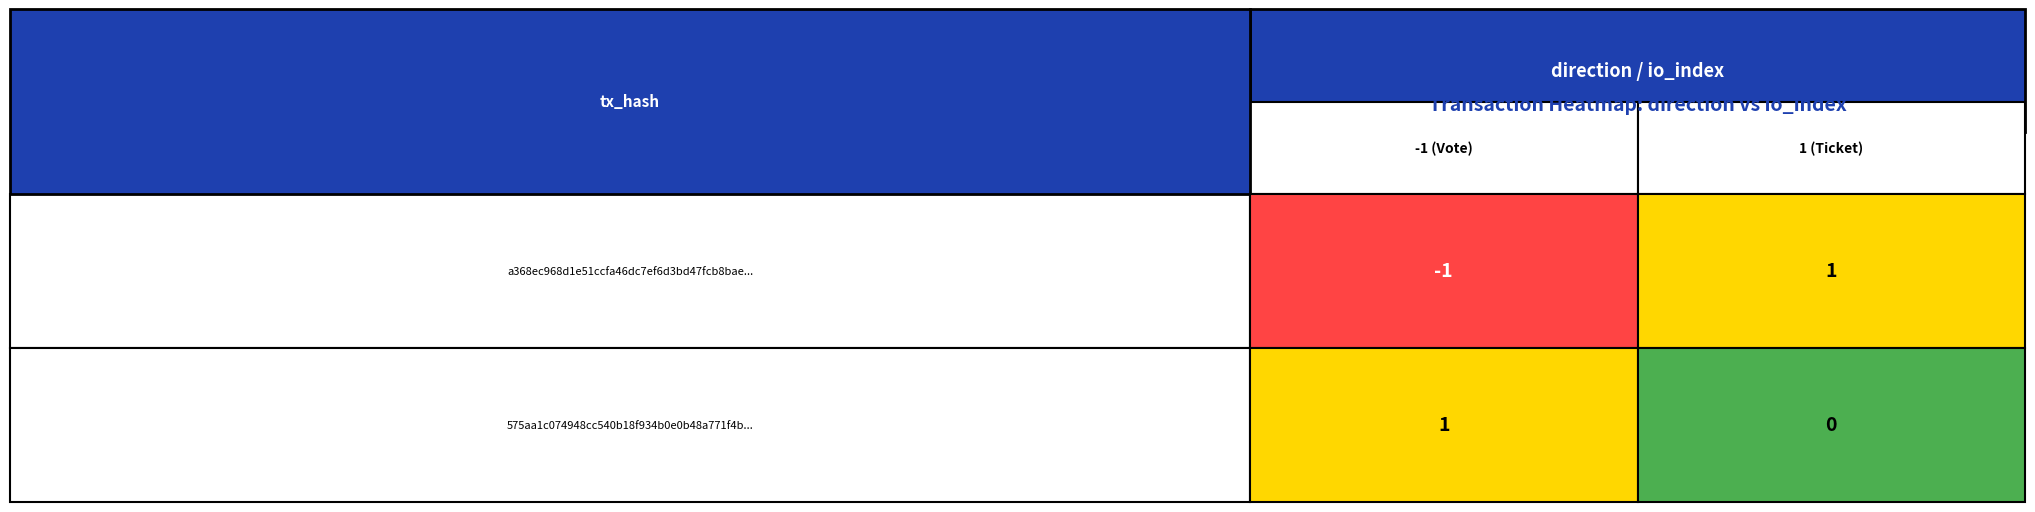

Is it true that a368ec968d1e51ccfa46dc7ef6d3bd47fcb8bae equals 1 at 1?

True